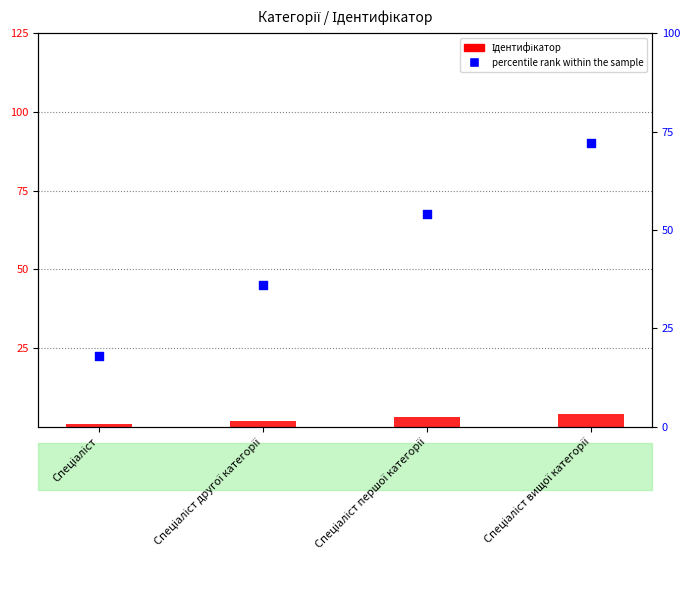

Which series reaches the minimum Y coordinate?

Ідентифікатор